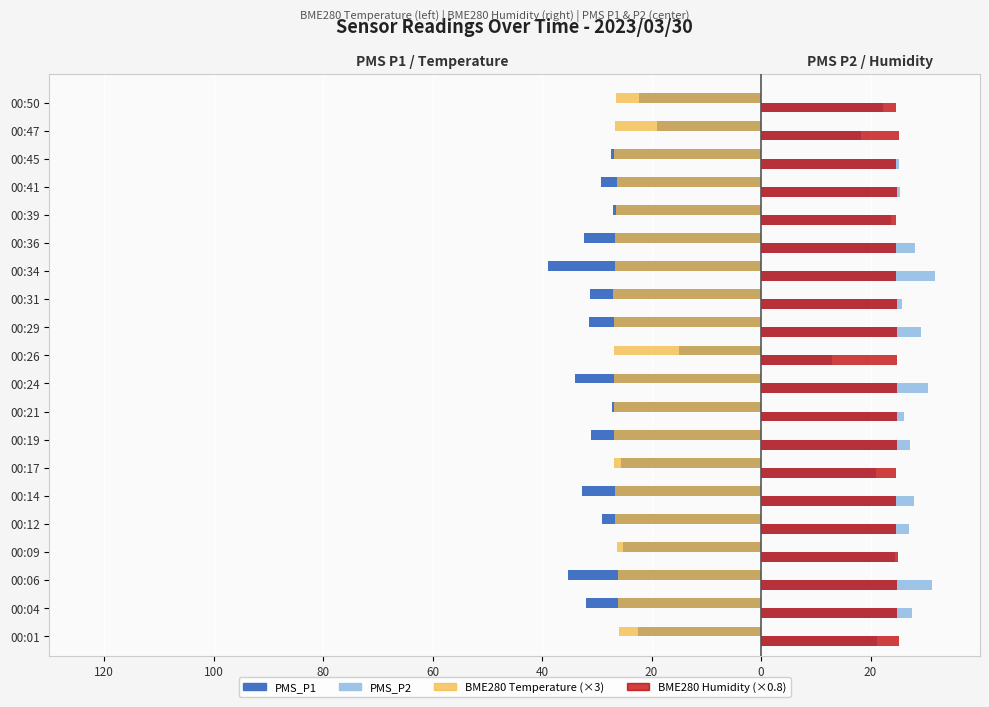

What are all the series names shown in the legend?

PMS_P1, PMS_P2, BME280 Temperature (×3), BME280 Humidity (×0.8)